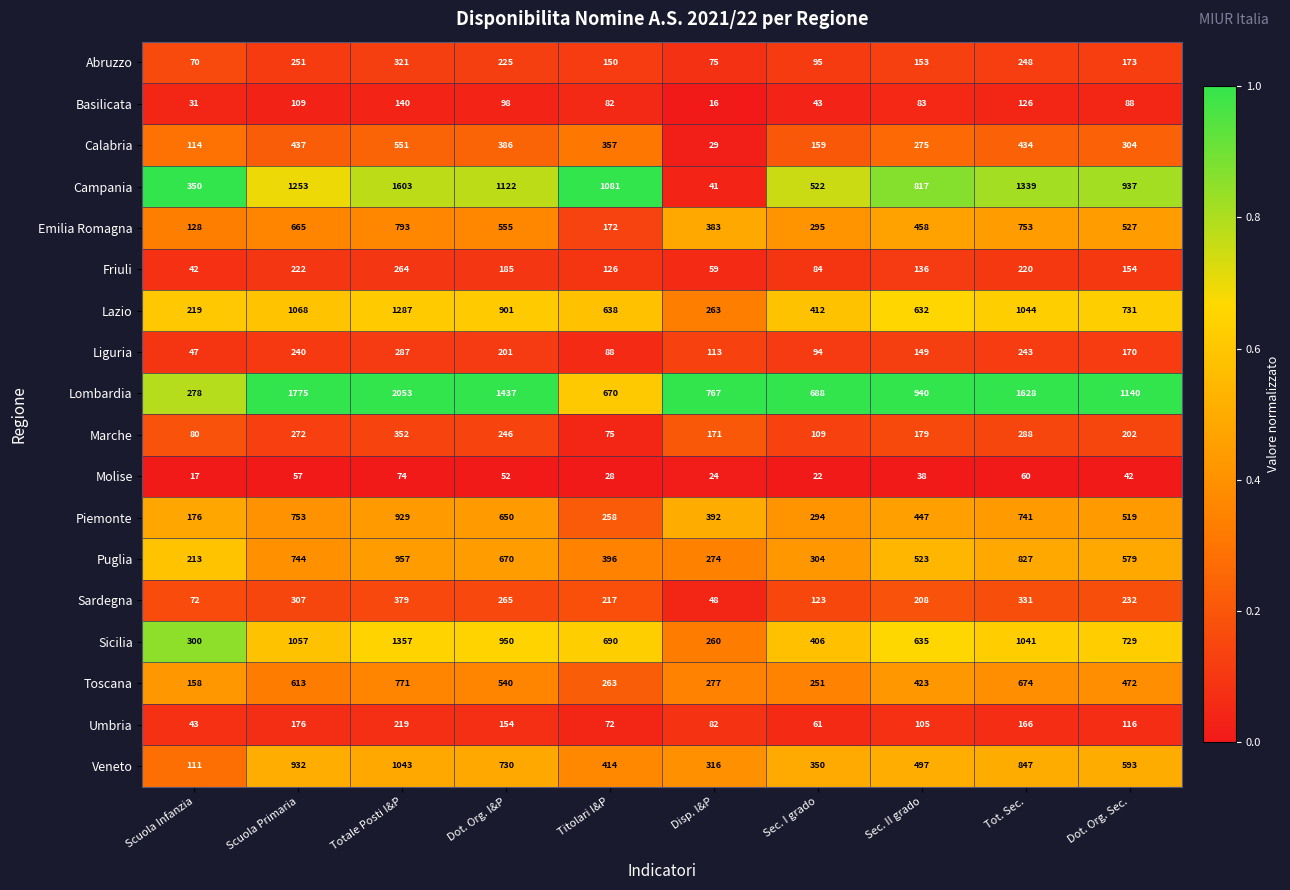

What is the average value of the Puglia series?

549